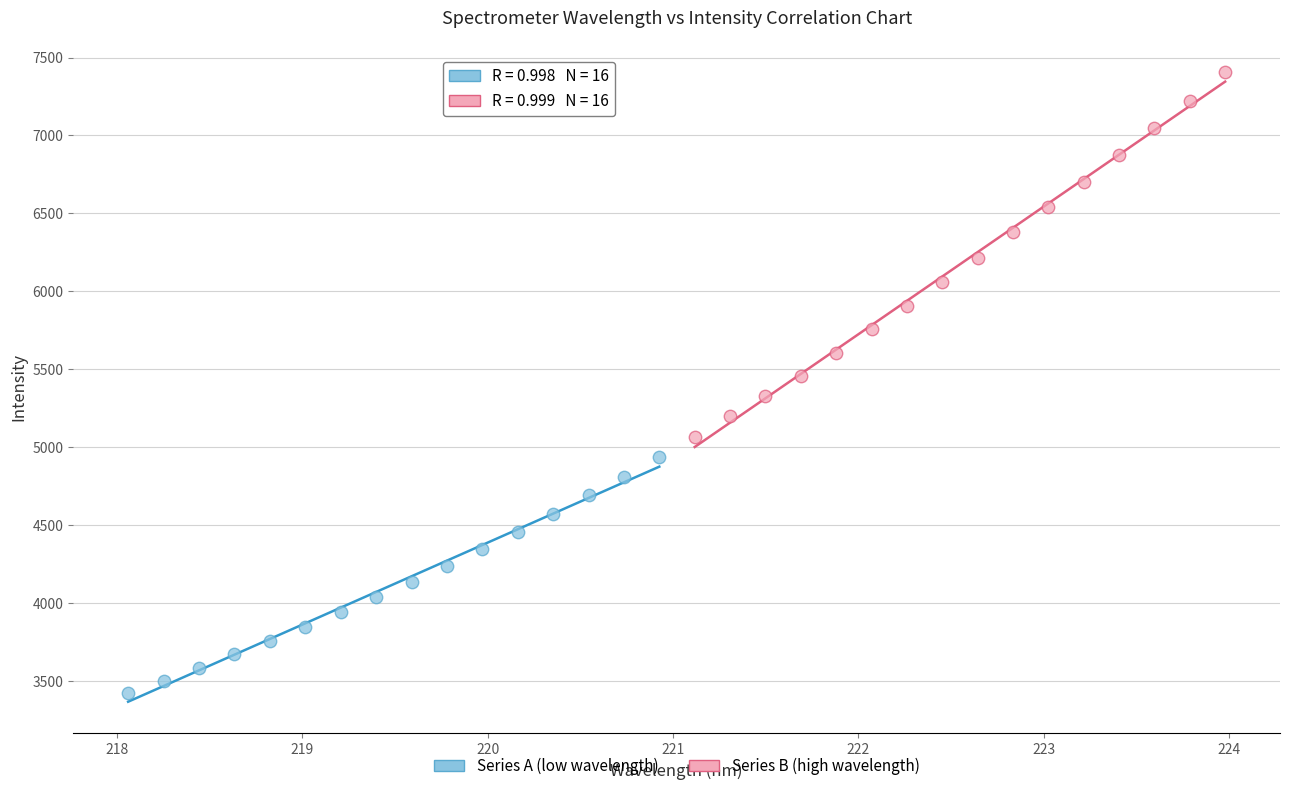

Which series contains the highest Y value?

Series B (high wavelength)